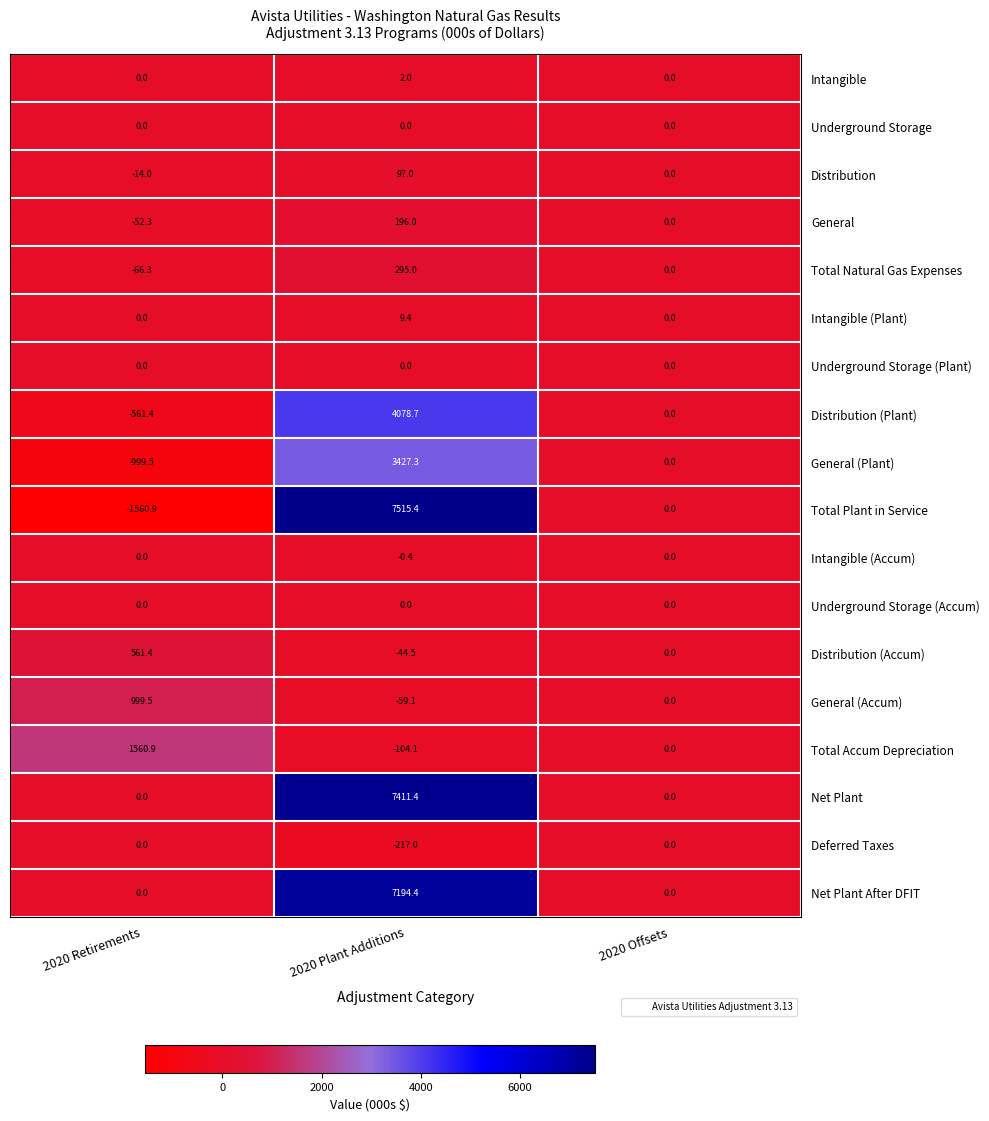

Which label corresponds to the smallest value in the chart?

2020 Retirements